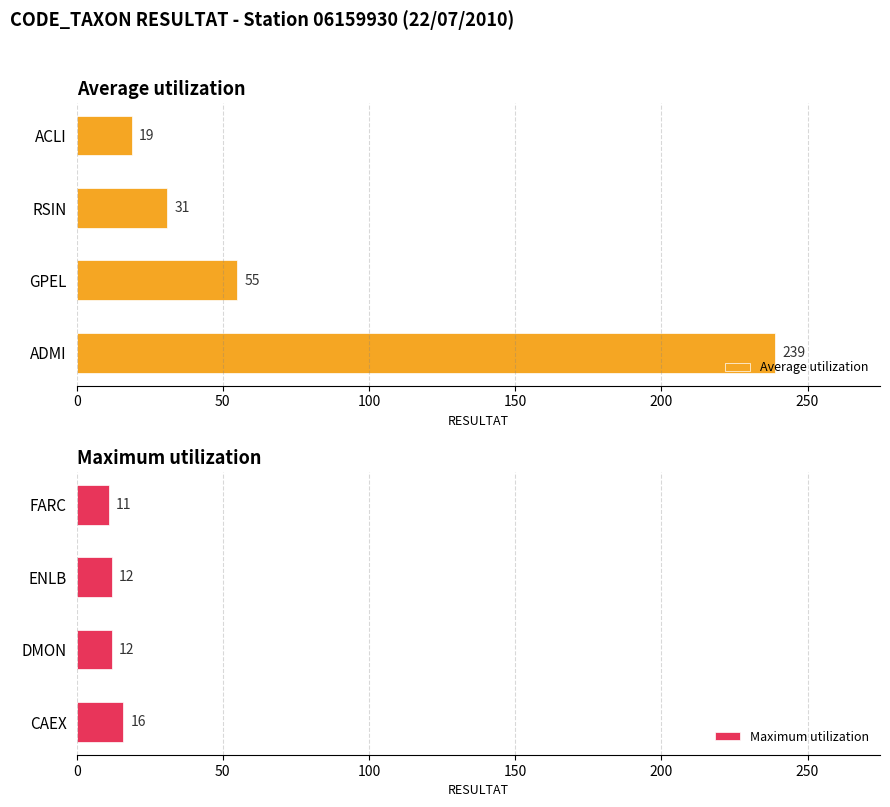

How many bars are there in total?

8